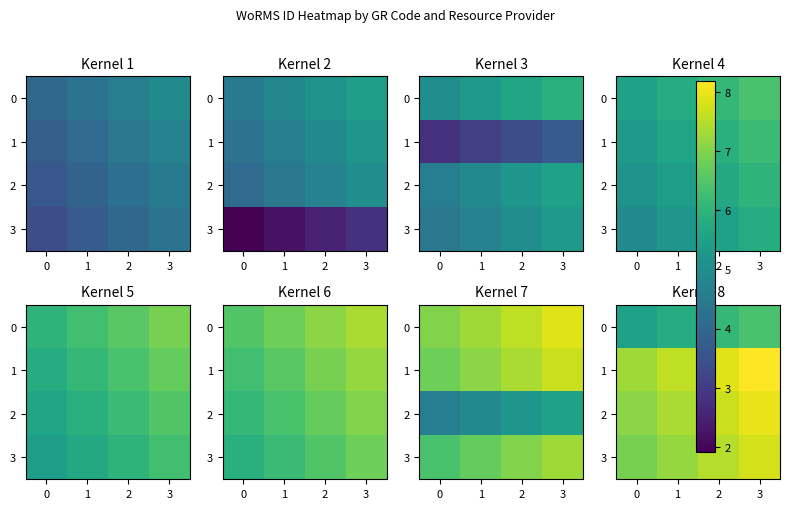

What is the minimum value for 0?

5.5